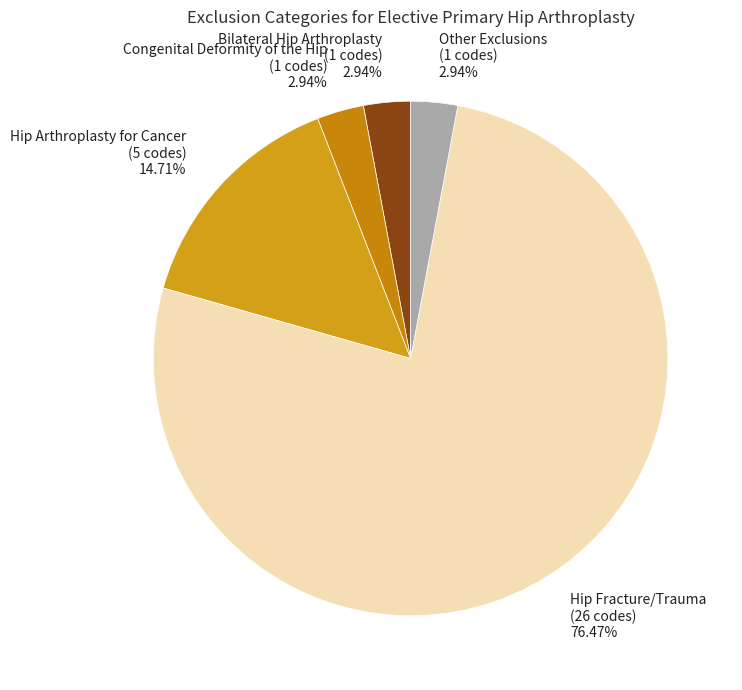

Does any single category account for the majority?

Yes